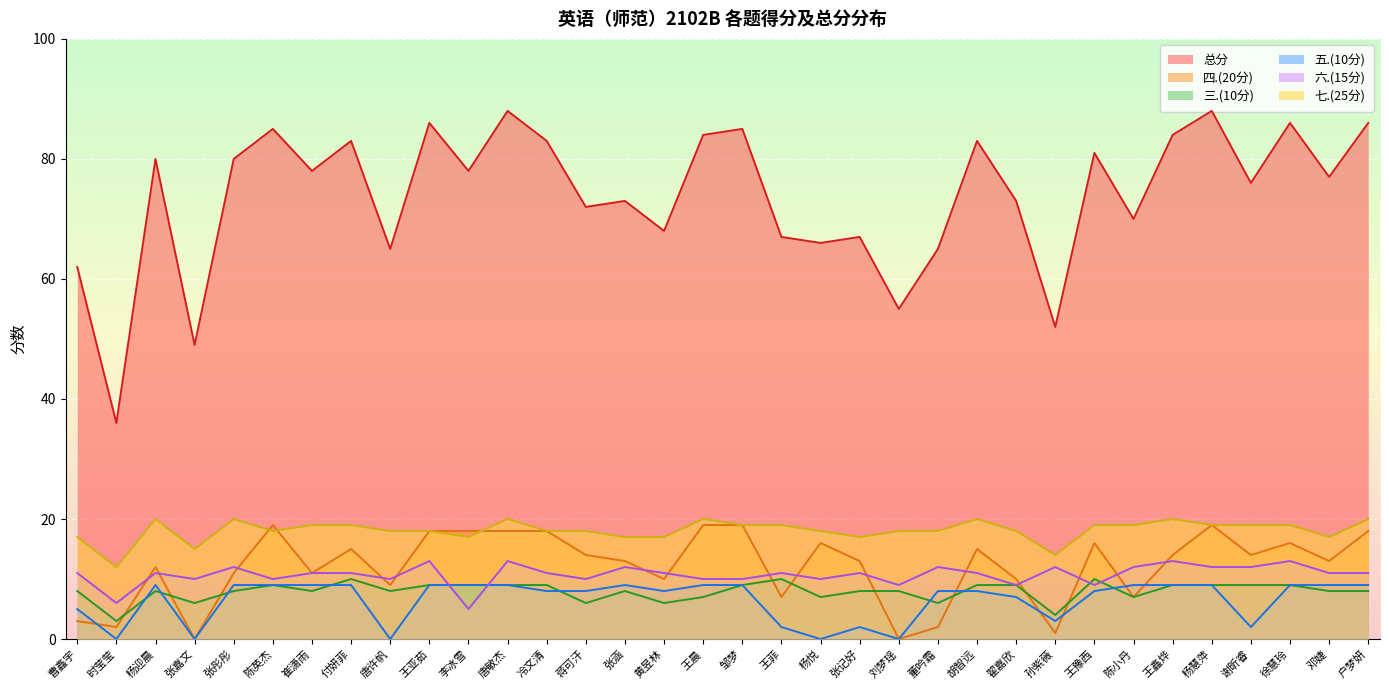

What are all the series names shown in the legend?

总分, 四.(20分), 三.(10分), 五.(10分), 六.(15分), 七.(25分)